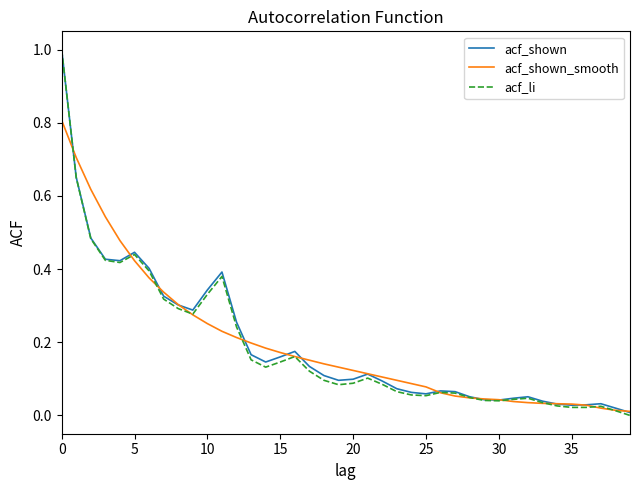

Which series has the largest range (max minus min)?

acf_li